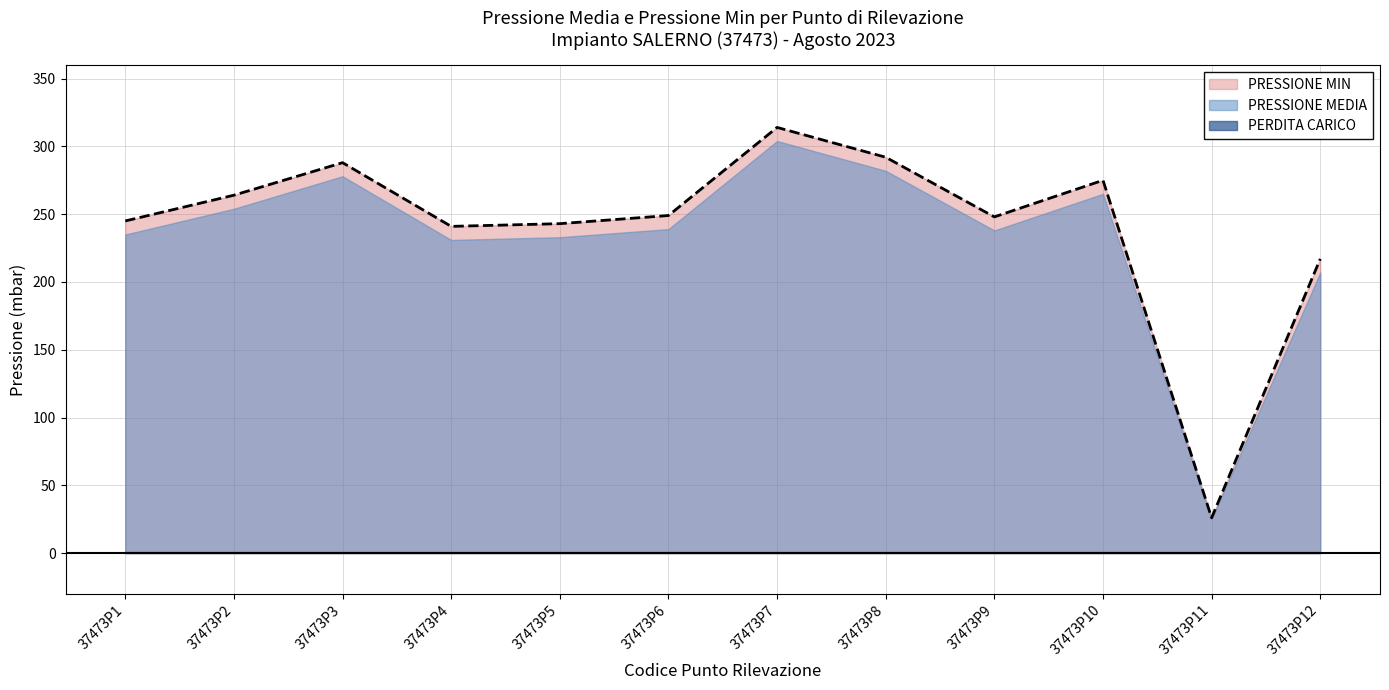

Reading right to left, what are all the values shown in this chart?

PRESSIONE MEDIA: 37473P12=207	37473P11=25	37473P10=265	37473P9=238	37473P8=282	37473P7=304	37473P6=239	37473P5=233	37473P4=231	37473P3=278	37473P2=254	37473P1=235
PRESSIONE MIN: 37473P12=217	37473P11=26	37473P10=275	37473P9=248	37473P8=292	37473P7=314	37473P6=249	37473P5=243	37473P4=241	37473P3=288	37473P2=264	37473P1=245
PERDITA CARICO: 37473P12=1	37473P11=1	37473P10=1	37473P9=1	37473P8=1	37473P7=1	37473P6=1	37473P5=1	37473P4=1	37473P3=1	37473P2=1	37473P1=1